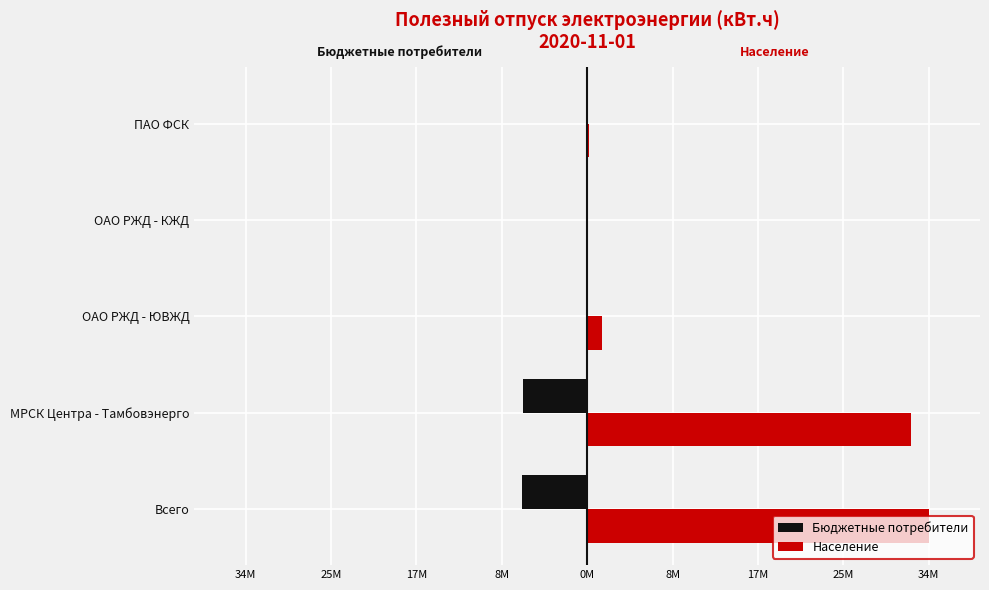

What are all the series names shown in the legend?

Бюджетные потребители, Население